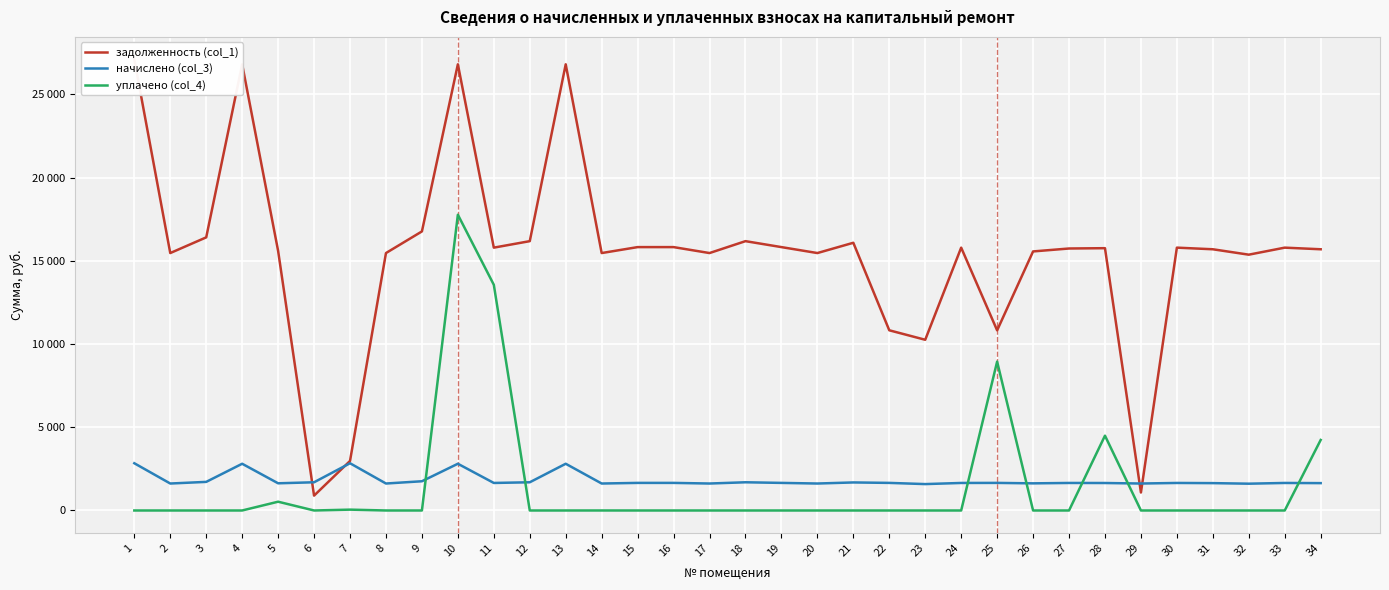

What are all the series names shown in the legend?

задолженность (col_1), начислено (col_3), уплачено (col_4)